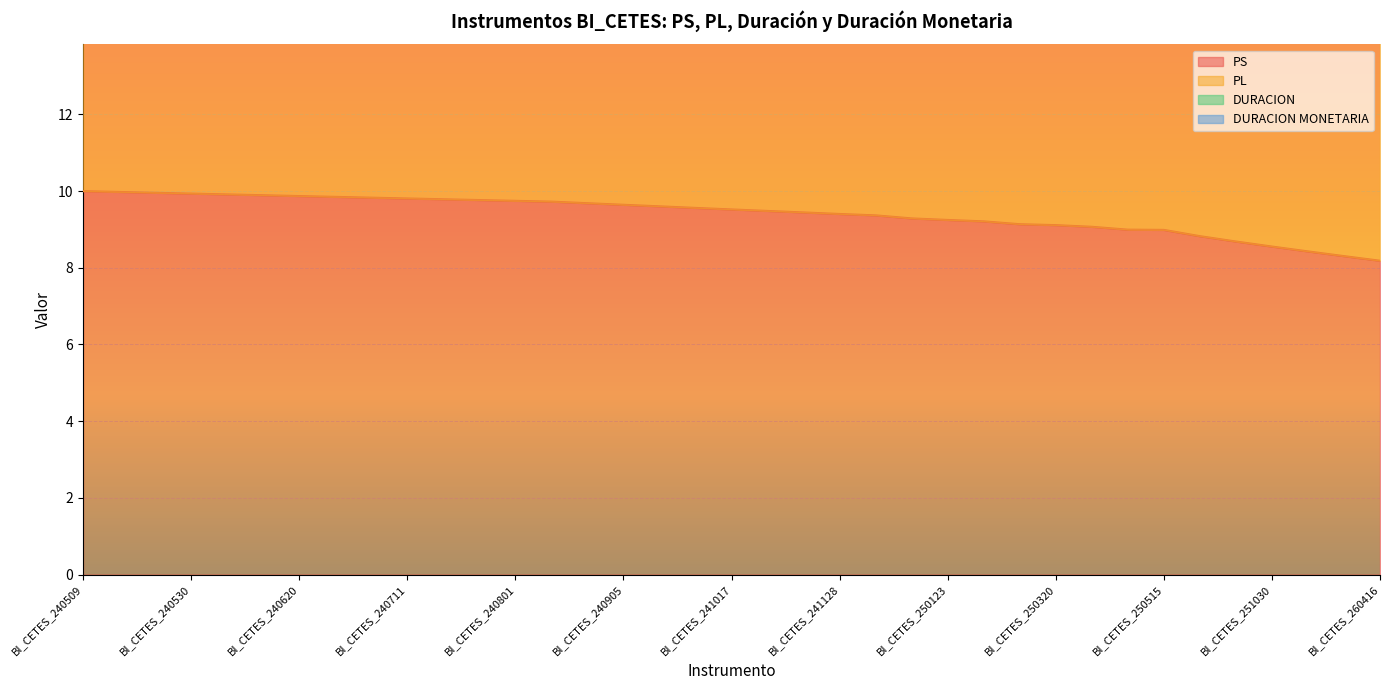

At which category is the sum across all series the highest?

BI_CETES_260416